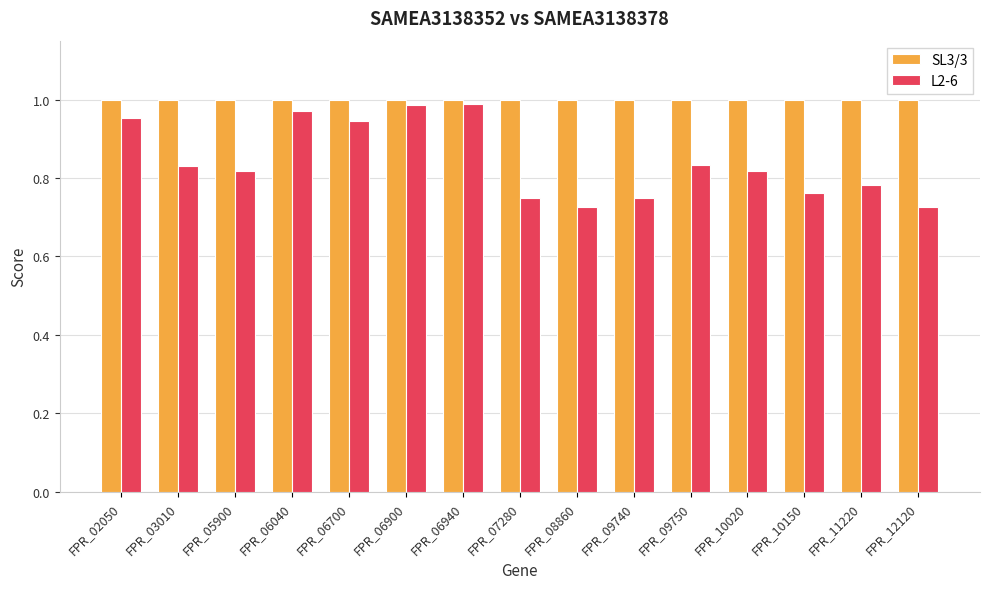

Which series changed the most between FPR_06940 and FPR_08860?

L2-6